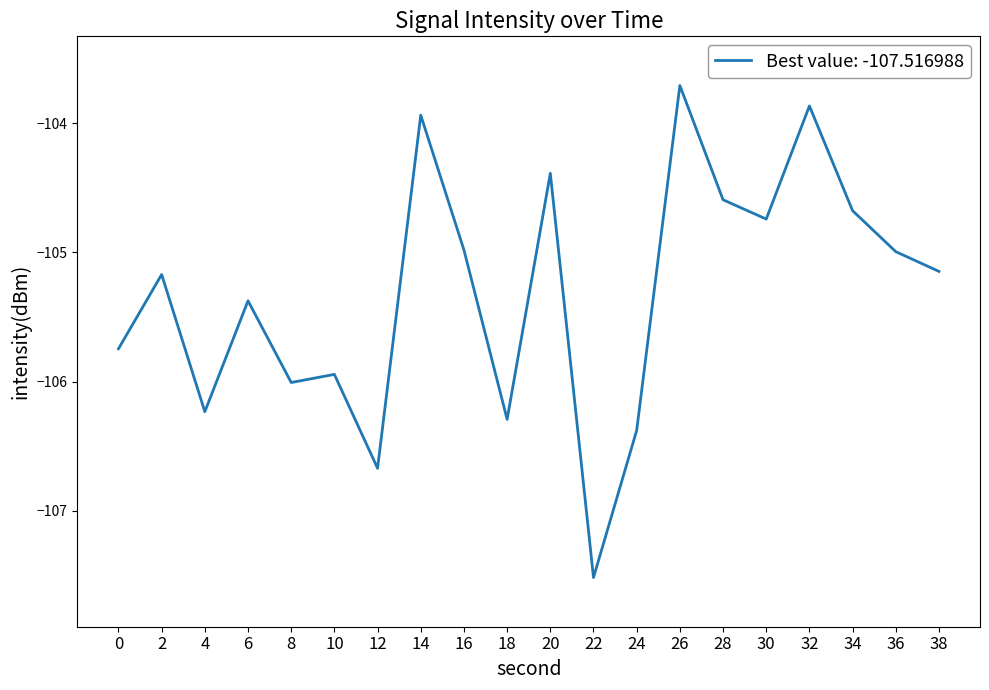

What is the average value?

-105.3